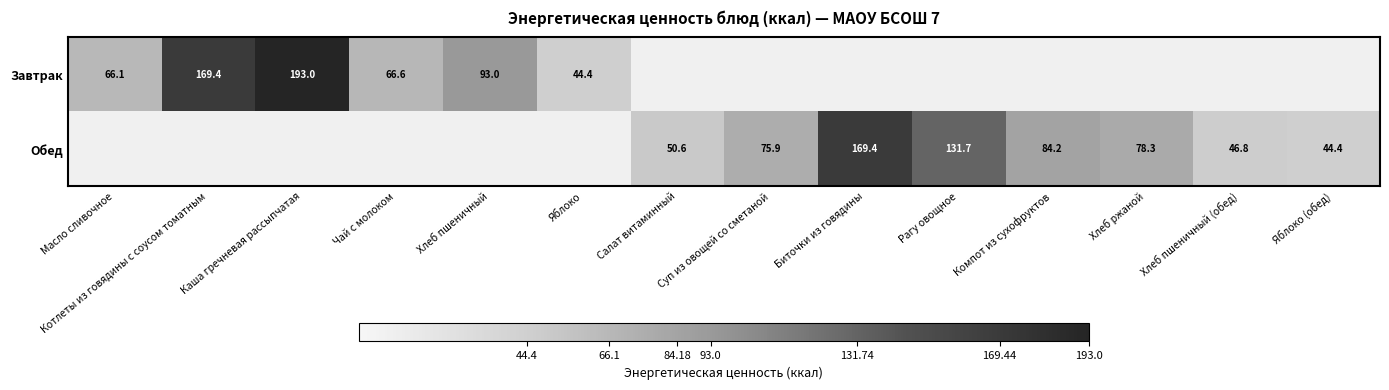

The value of Обед at Хлеб ржаной is 78.3. True or false?

True